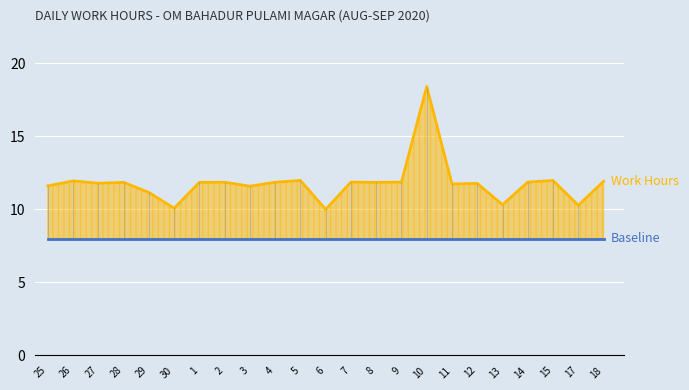

Which category has the highest value across all series?

10